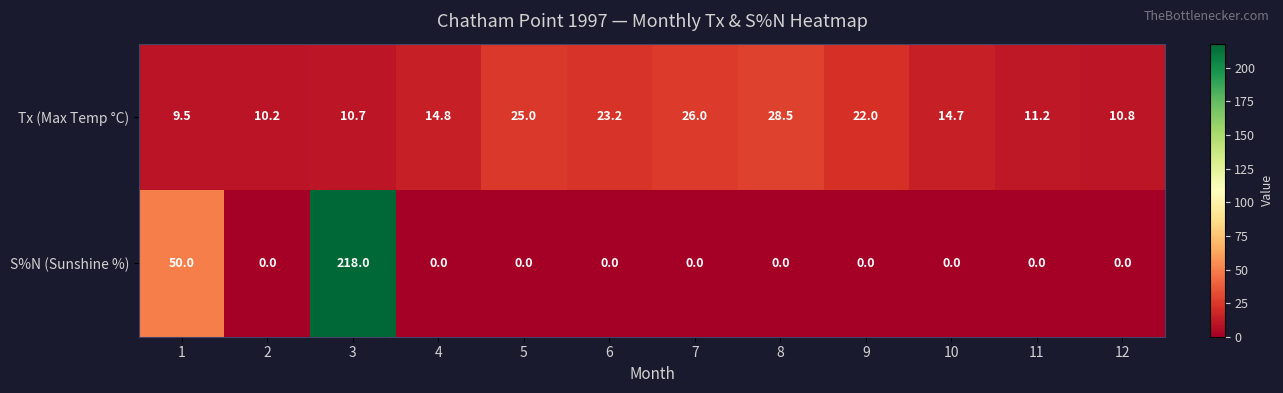

Where does the Tx (Max Temp °C) series first go above 14?

4